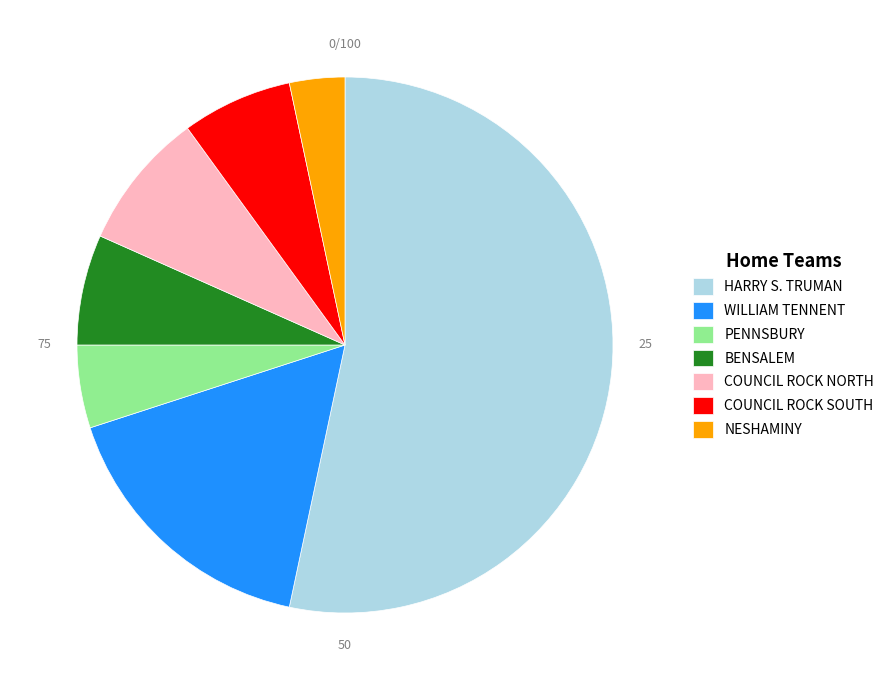

Is there any slice that represents more than half of the pie?

Yes